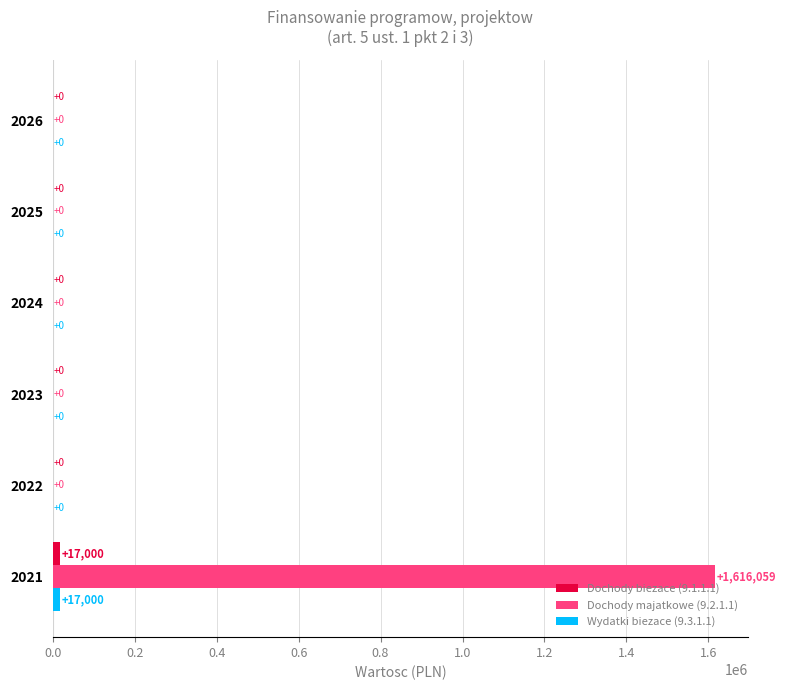

True or false: Dochody majatkowe (9.2.1.1) has a value of -777453 at 2023.

False